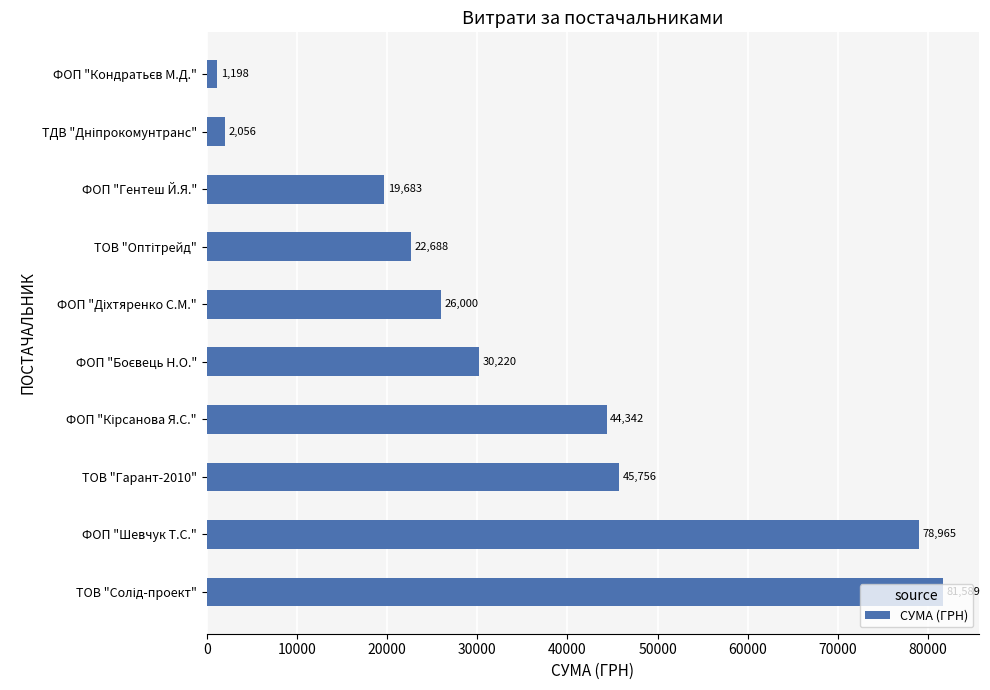

The chart shows a value of 19683.0 at ФОП "Гентеш Й.Я.". True or false?

True